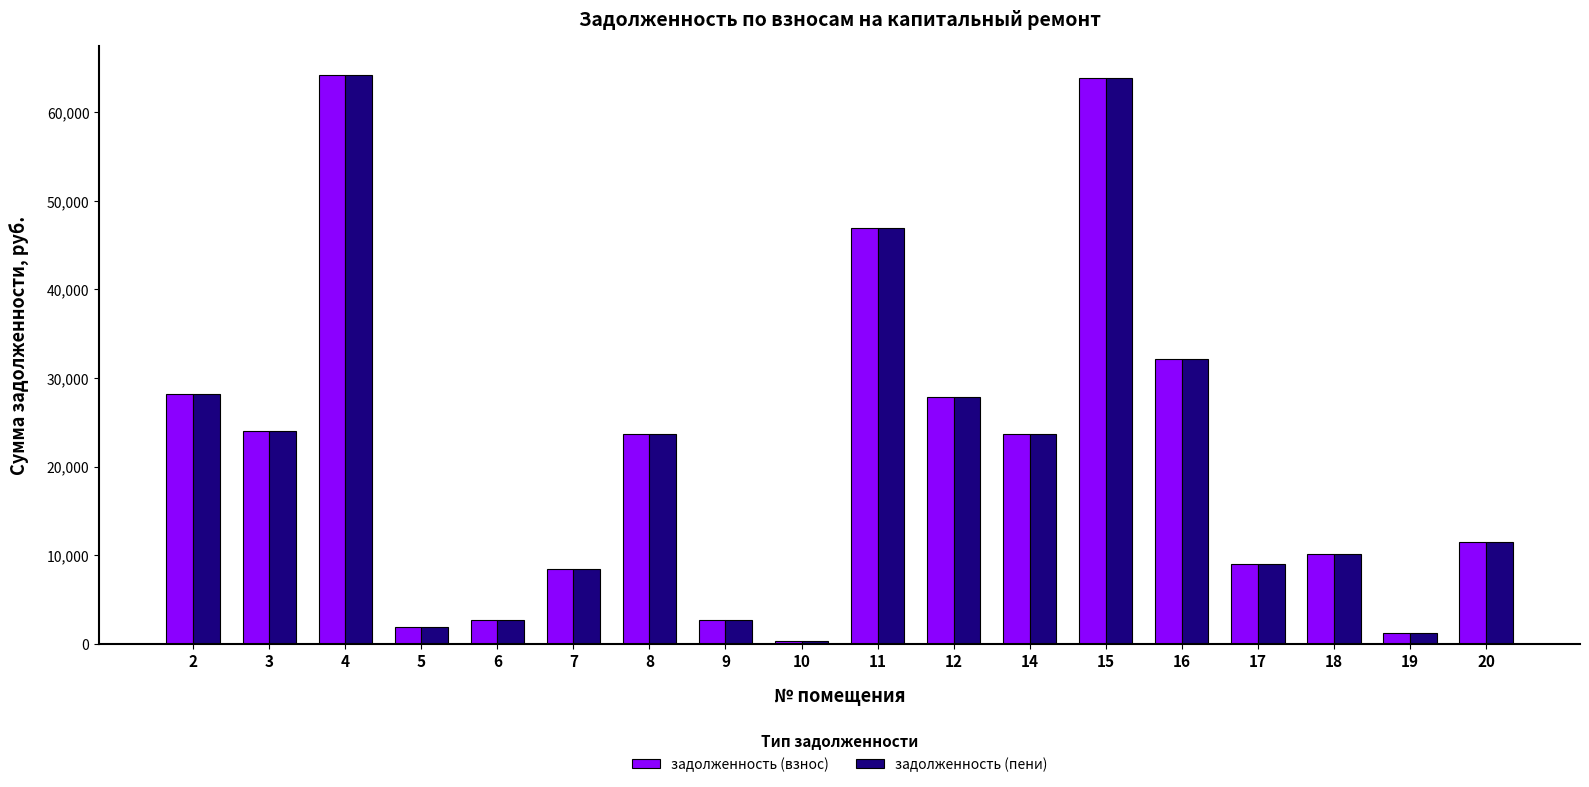

What is the total value across all series at 5?

3736.2